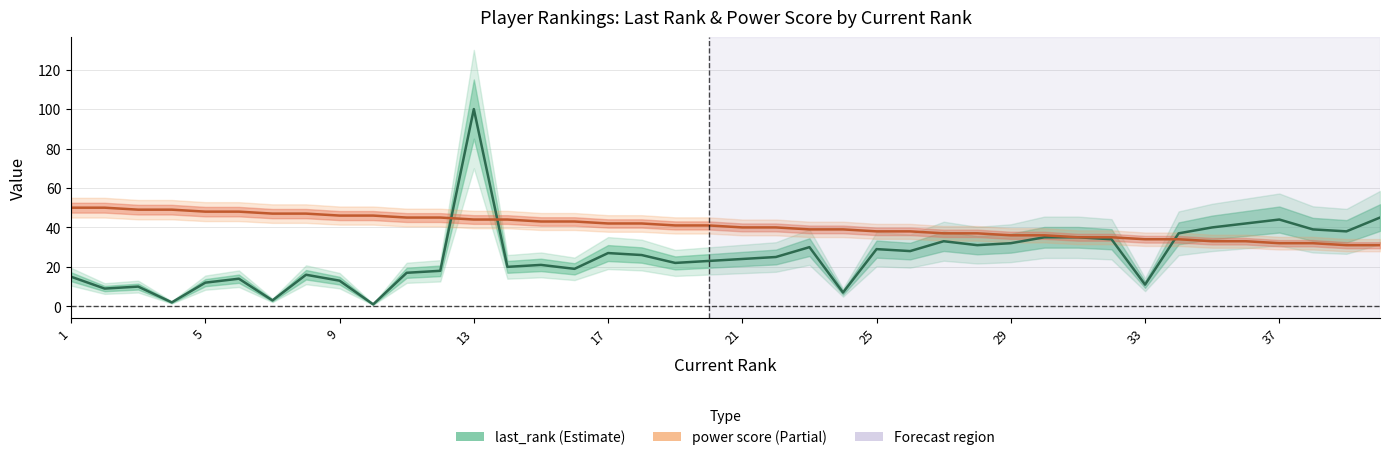

Reading left to right, extract all data points from this chart.

last_rank: 15	9	10	2	12	14	3	16	13	1	17	18	100	20	21	19	27	26	22	23	24	25	30	7	29	28	33	31	32	35	35	34	11	37	40	42	44	39	38	45
power score: 50	50	49	49	48	48	47	47	46	46	45	45	44	44	43	43	42	42	41	41	40	40	39	39	38	38	37	37	36	36	35	35	34	34	33	33	32	32	31	31